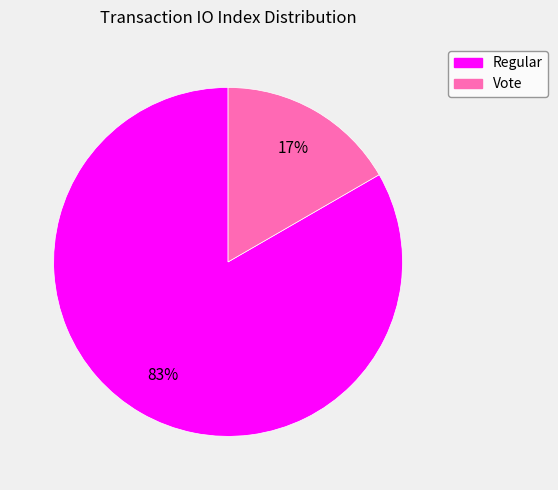

Is the sum of Vote and Regular greater than half?

Yes